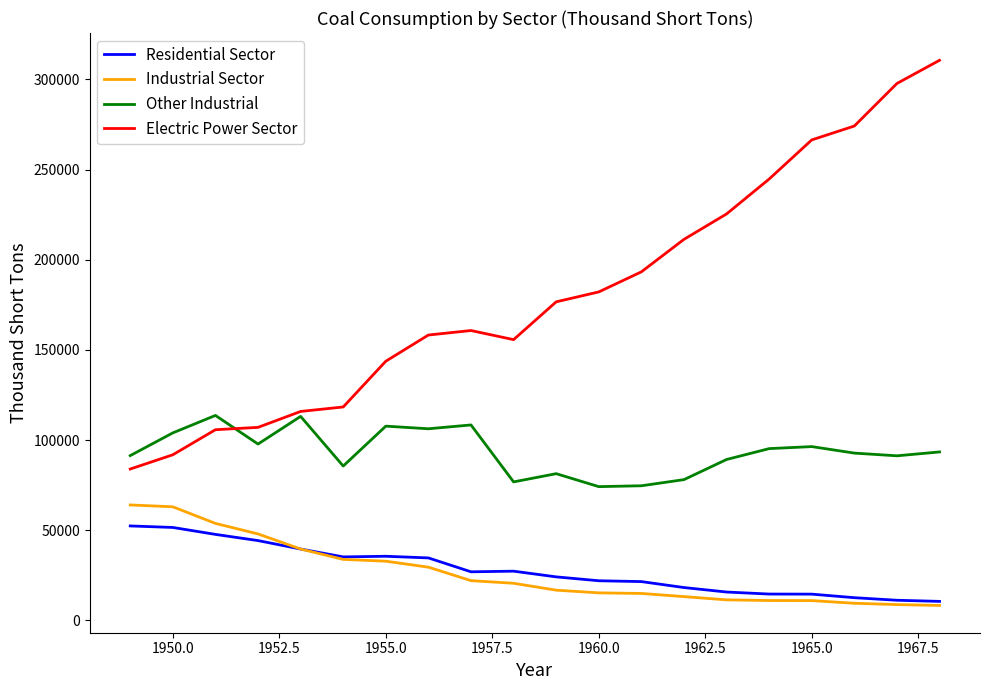

How many lines are shown in the chart?

4